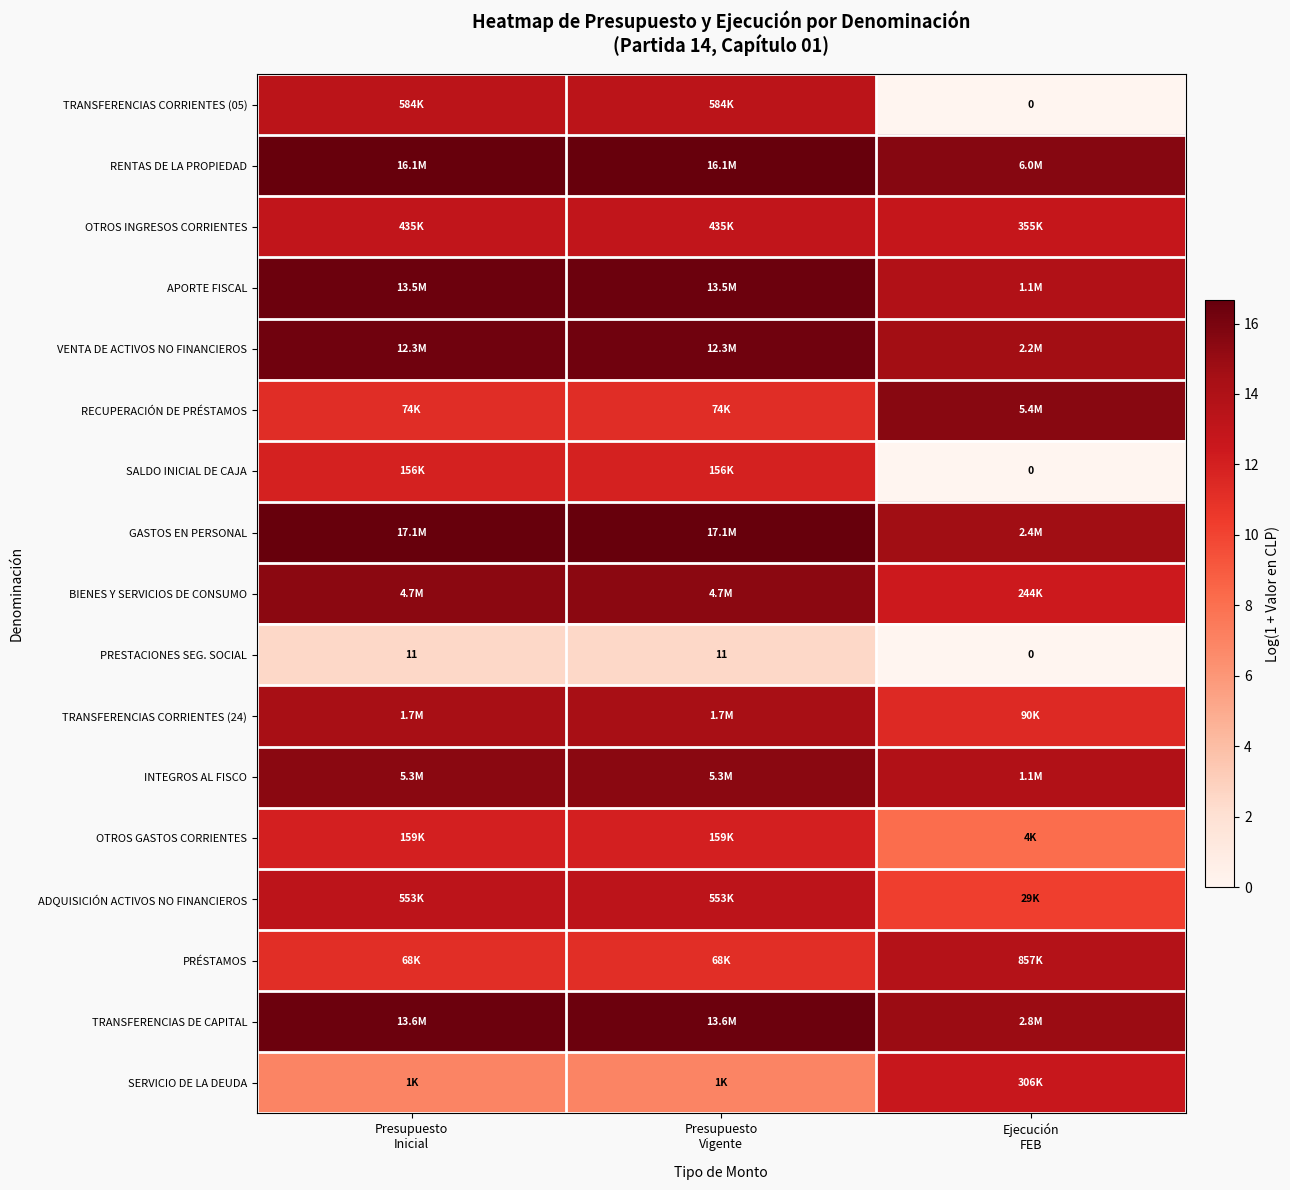

At how many categories does at least one series exceed 7?

3